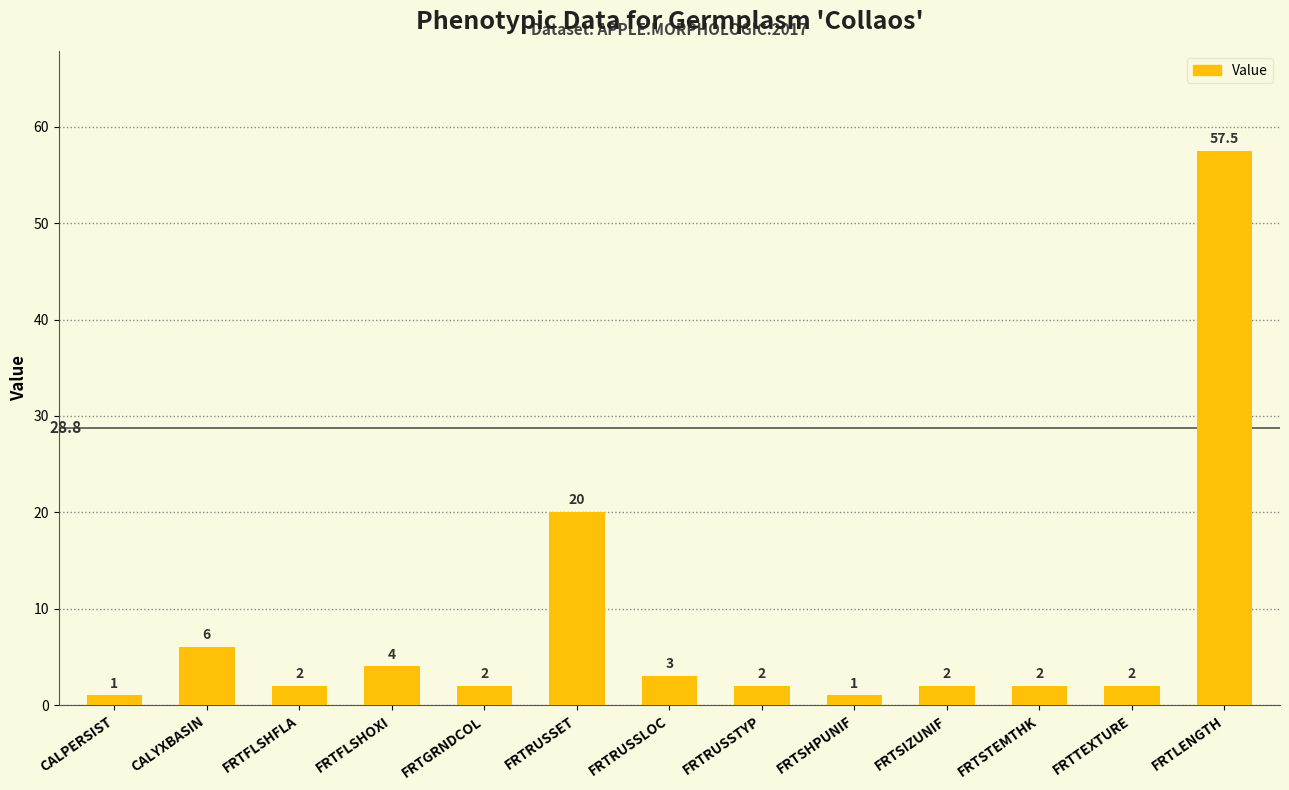

Count the number of data series in this chart.

1